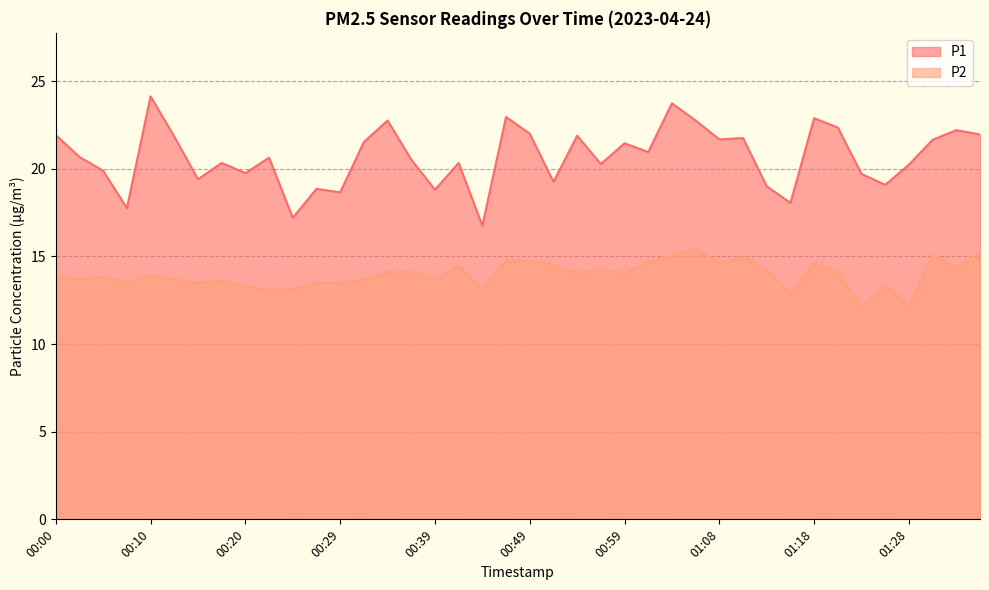

How many data points in P2 are above 14?

20